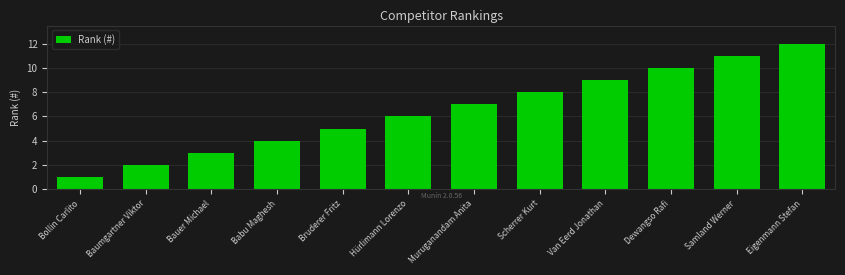

Count the number of categories in the chart.

12